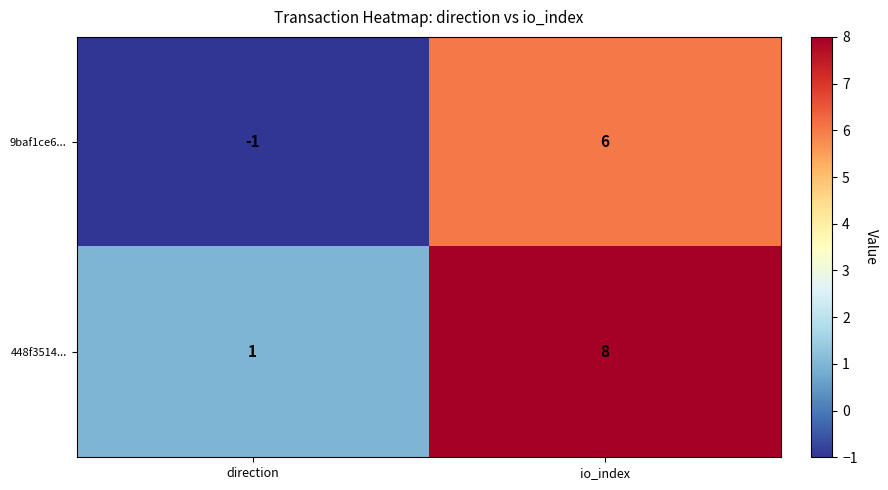

What is the minimum value shown in the chart?

-1